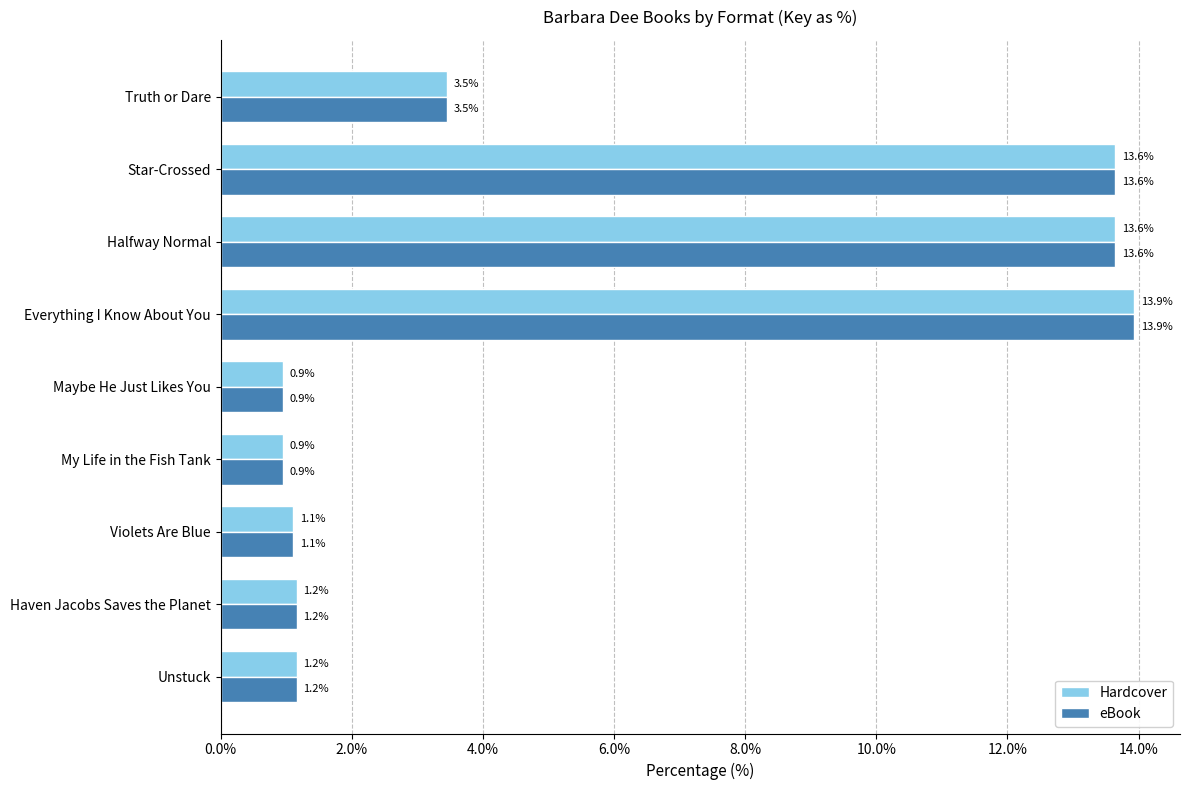

At which label is Hardcover closest to 7?

Truth or Dare